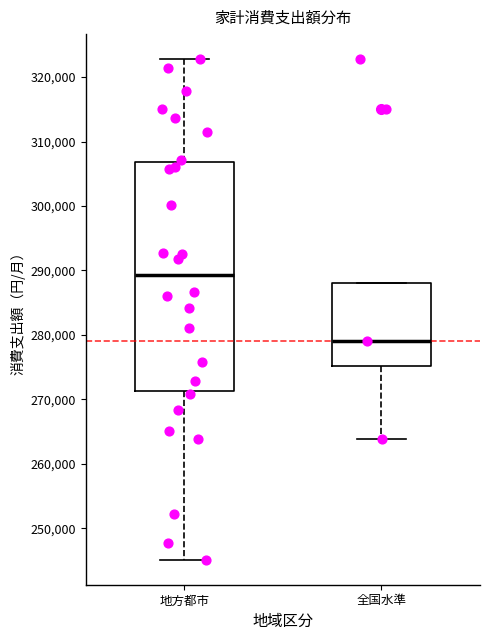

Which box's median line is the highest?

地方都市